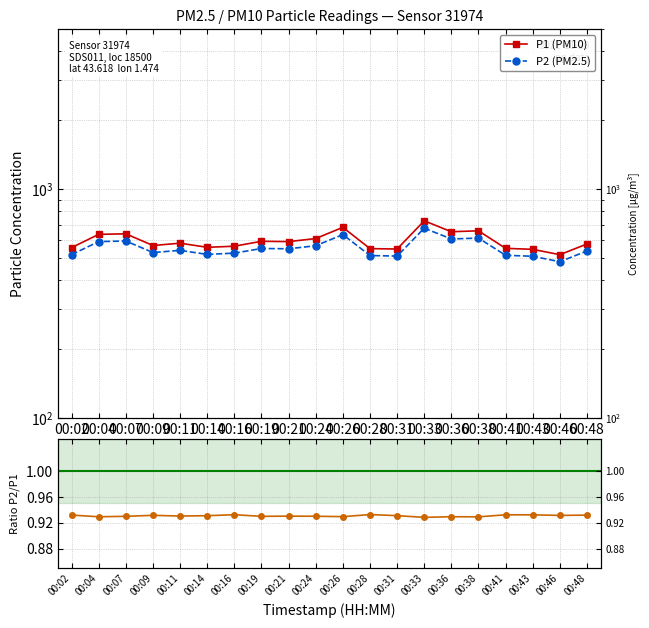

Where is the first local maximum for P2/P1 ratio?

00:09